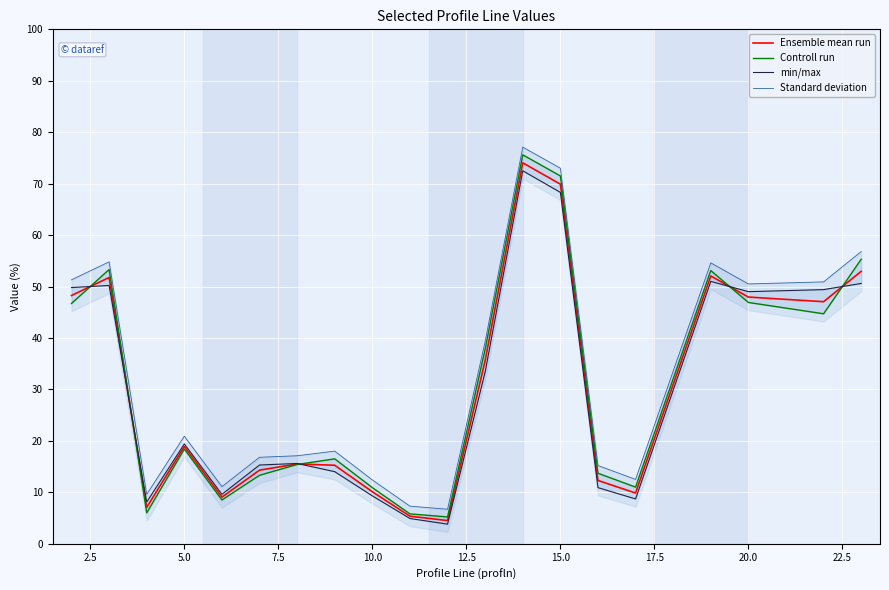

True or false: Ensemble mean run has a value of 96.5 at 15.0.

False